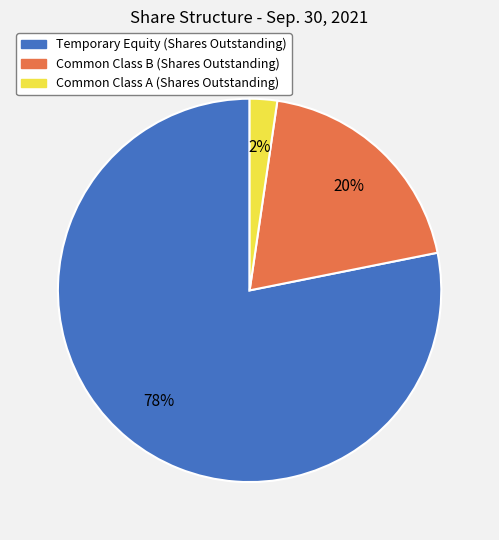

Combined, do Temporary Equity (Shares Outstanding) and Common Class A (Shares Outstanding) account for over 50%?

Yes